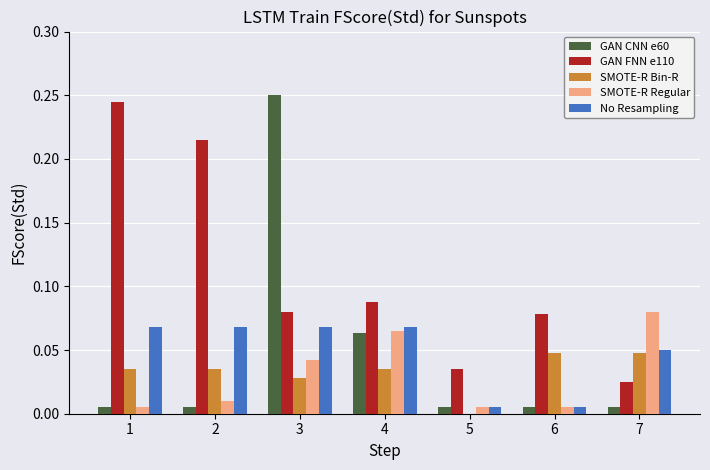

Which series has the largest total across all categories?

GAN FNN e110